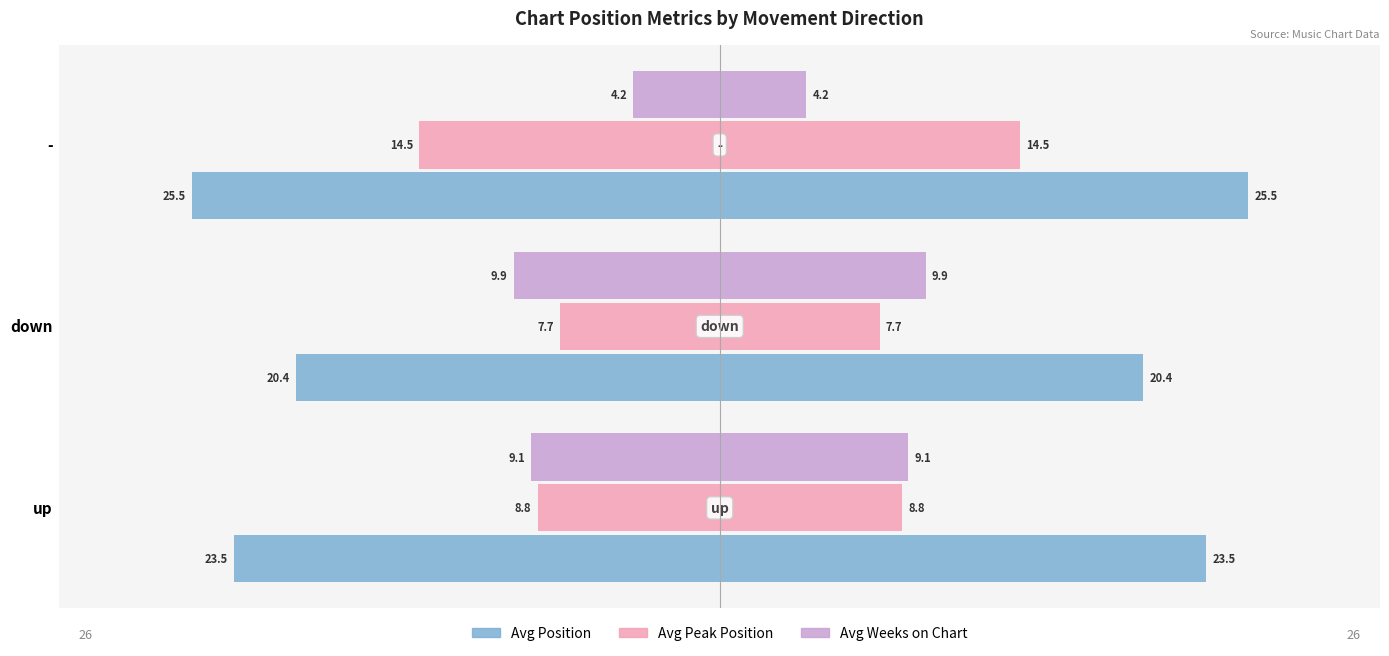

Reading right to left, transcribe all the data shown in this chart.

Avg Position: -25.5	-20.4	-23.5
Avg Peak Position: -14.5	-7.7	-8.8
Avg Weeks on Chart: -4.2	-9.9	-9.1